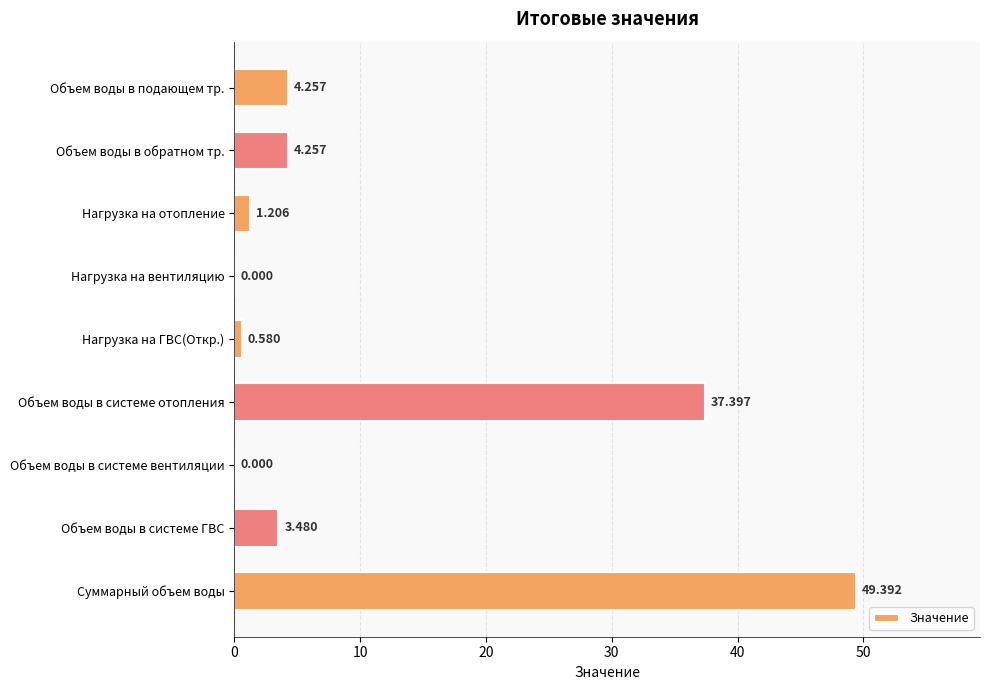

At which label is the value closest to 24?

Объем воды в системе отопления